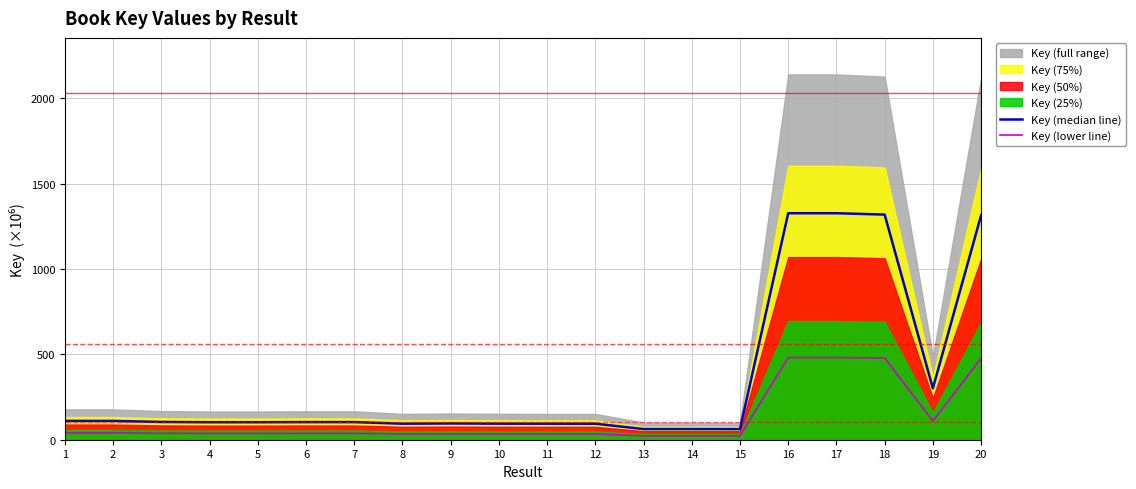

Between 18 and 1, which is larger?

18